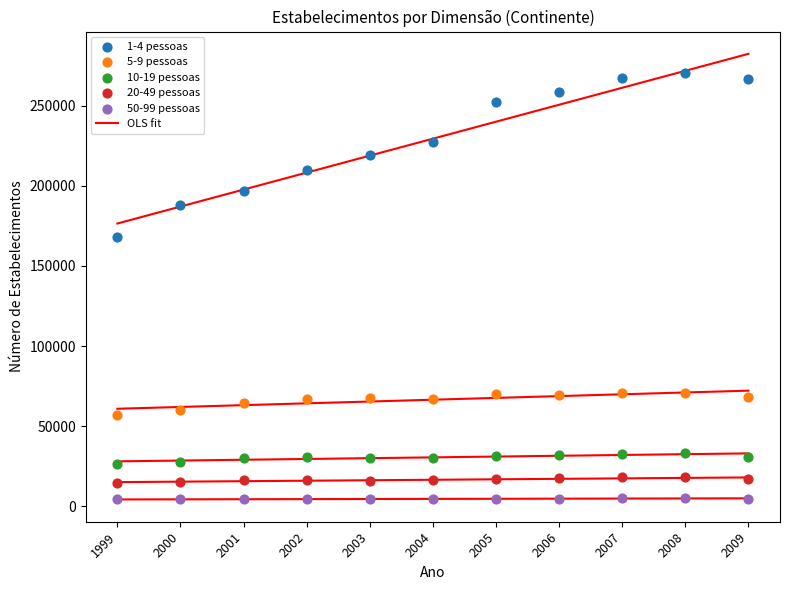

Across all data points, what is the range of X values (max minus min)?

10